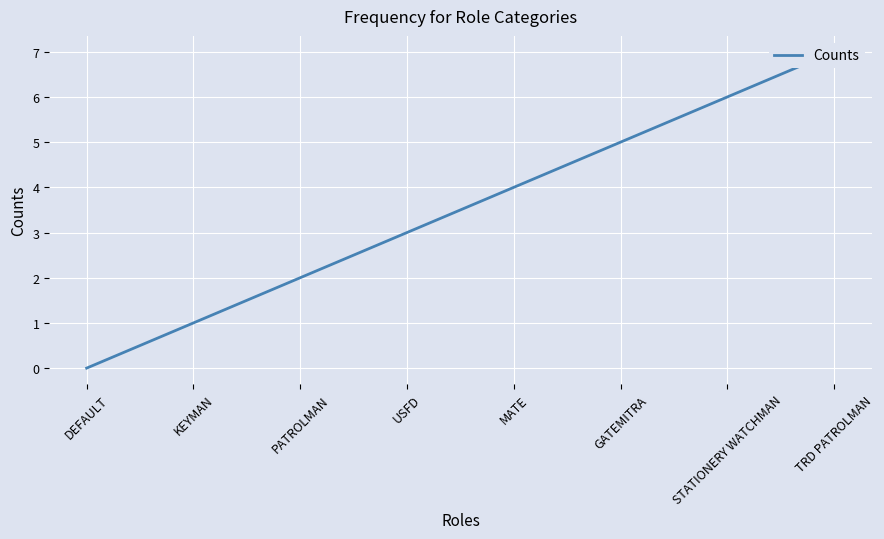

What value does the data have at STATIONERY WATCHMAN?

6